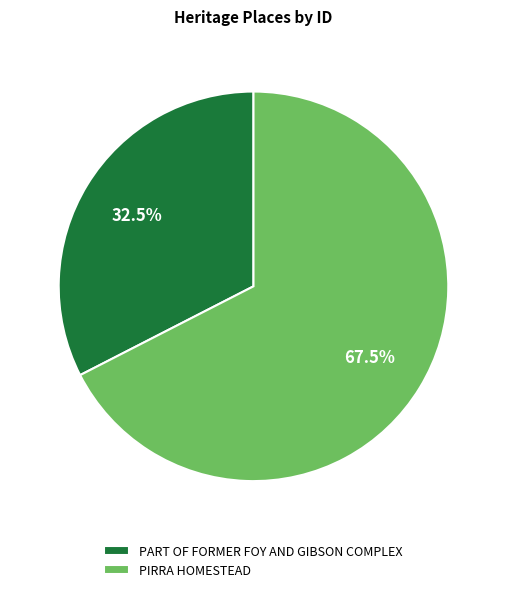

What is the largest slice in the pie chart?

PIRRA HOMESTEAD